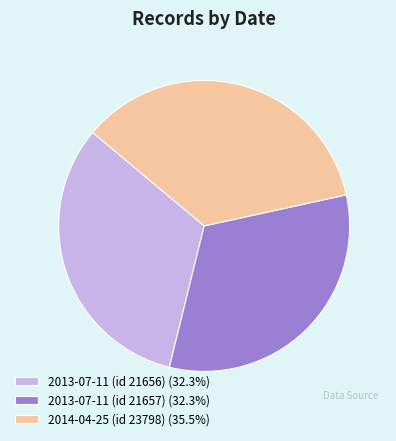

Combined, do 2013-07-11 (id 21656) (32.3%) and 2013-07-11 (id 21657) (32.3%) account for over 50%?

Yes